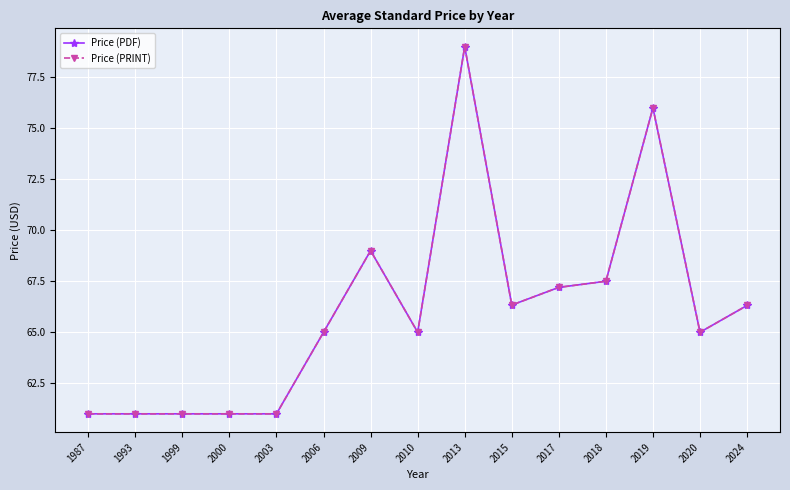

True or false: Price (PDF) and Price (PRINT) intersect in this chart.

False